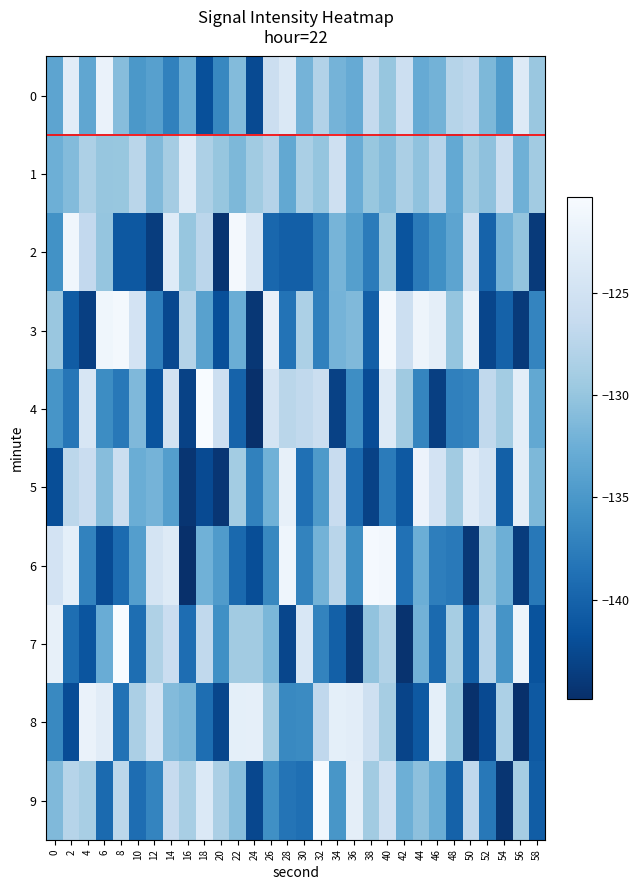

Between 14 and 30, which series saw the biggest shift?

2